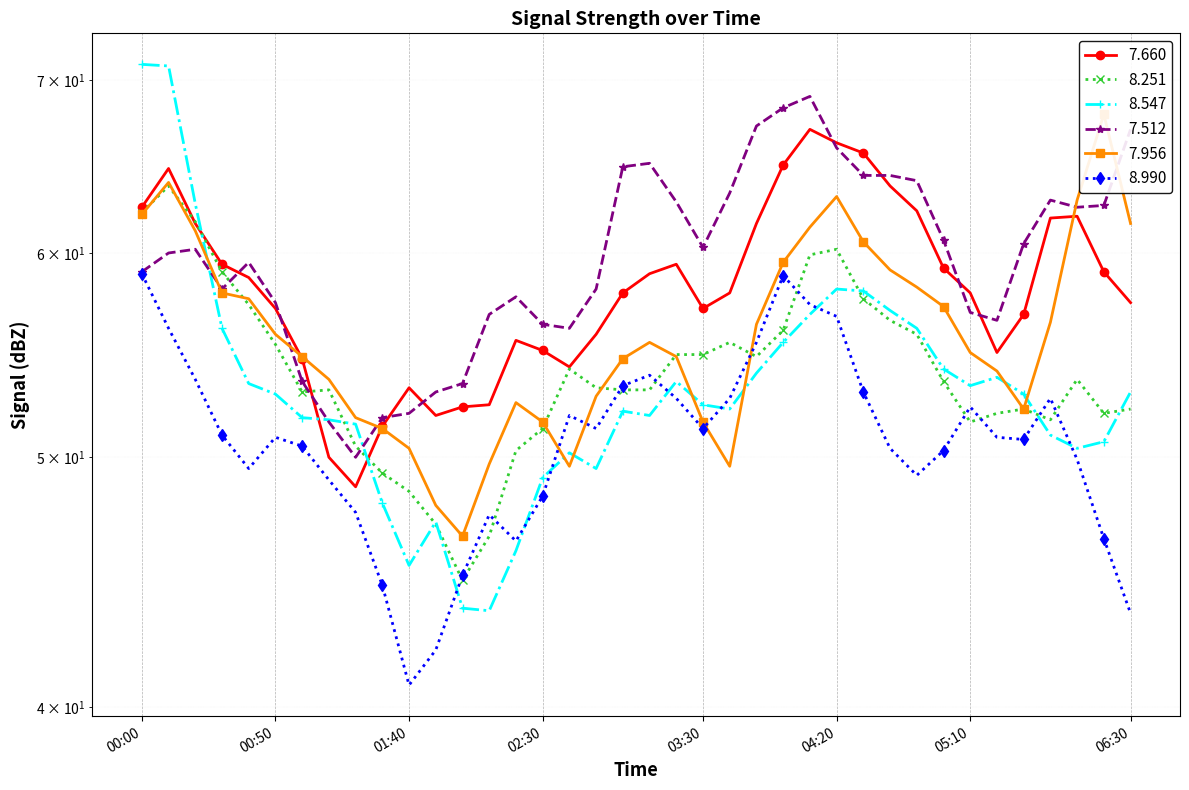

In 7.660, how many points are higher than both neighbors (excluding endpoints)?

6